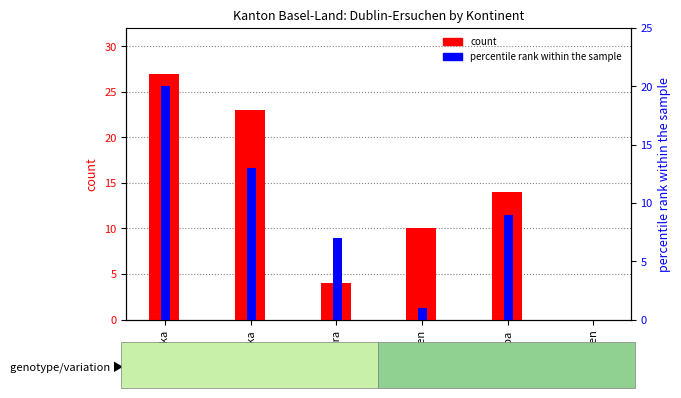

At which label does Total Dublin-Verfahren first exceed 14?

Afrika